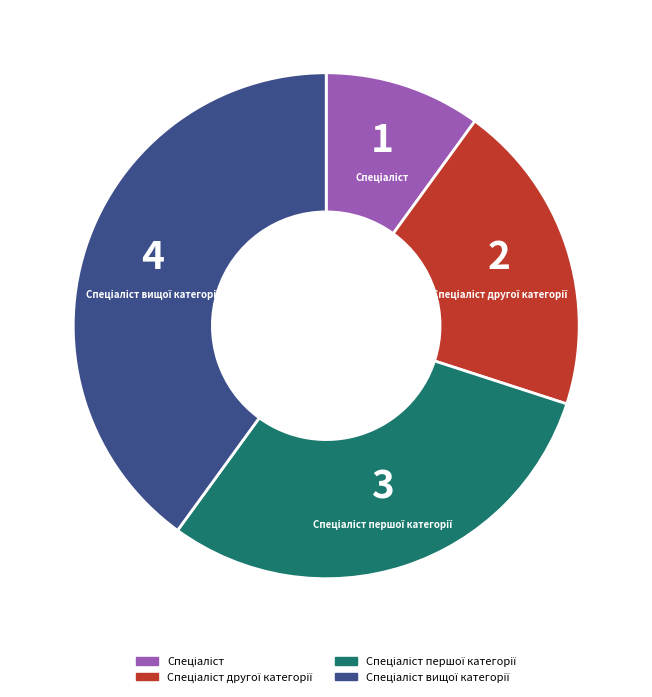

Does any single category account for the majority?

No